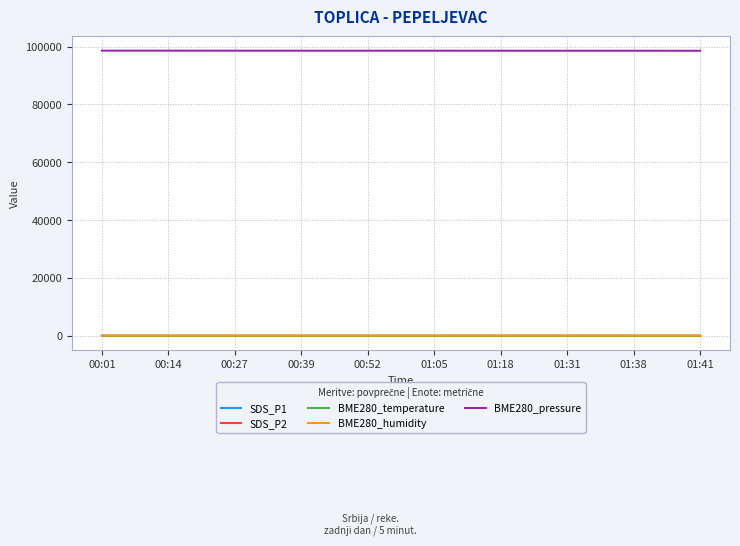

Which series has the largest total across all categories?

BME280_pressure